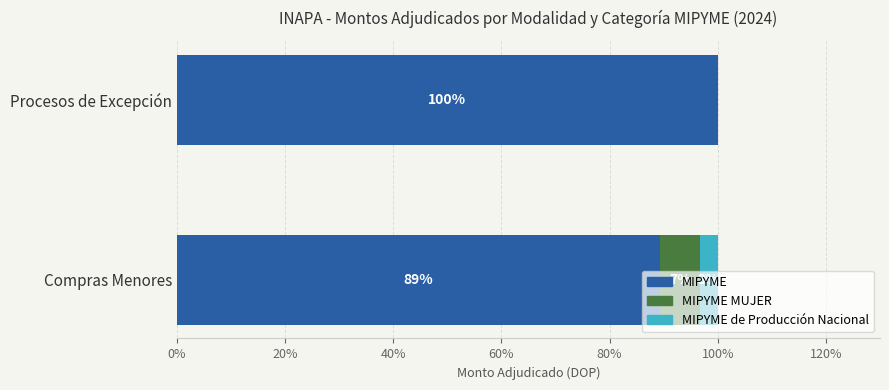

The MIPYME series shows 100.0 at Procesos de Excepción. True or false?

True